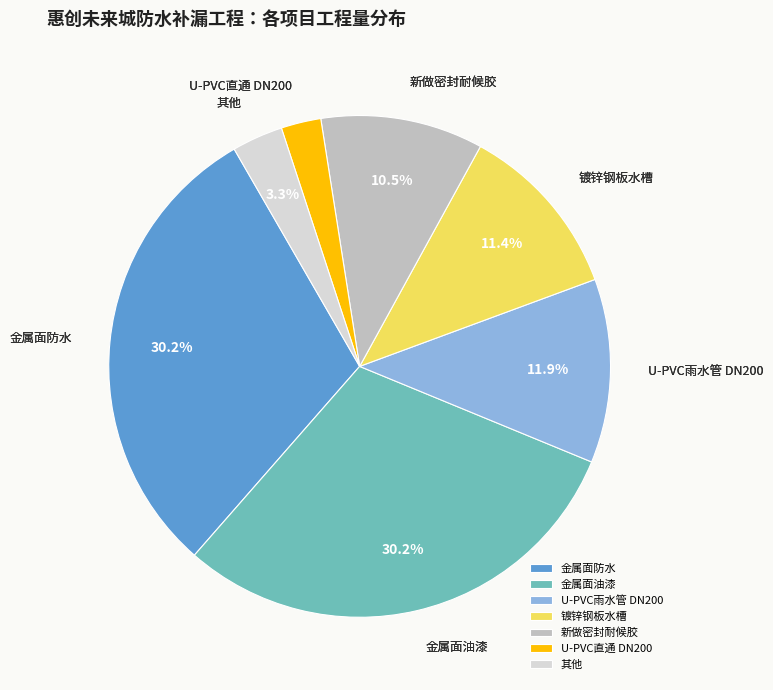

Which category has the smallest portion of the pie?

U-PVC直通 DN200